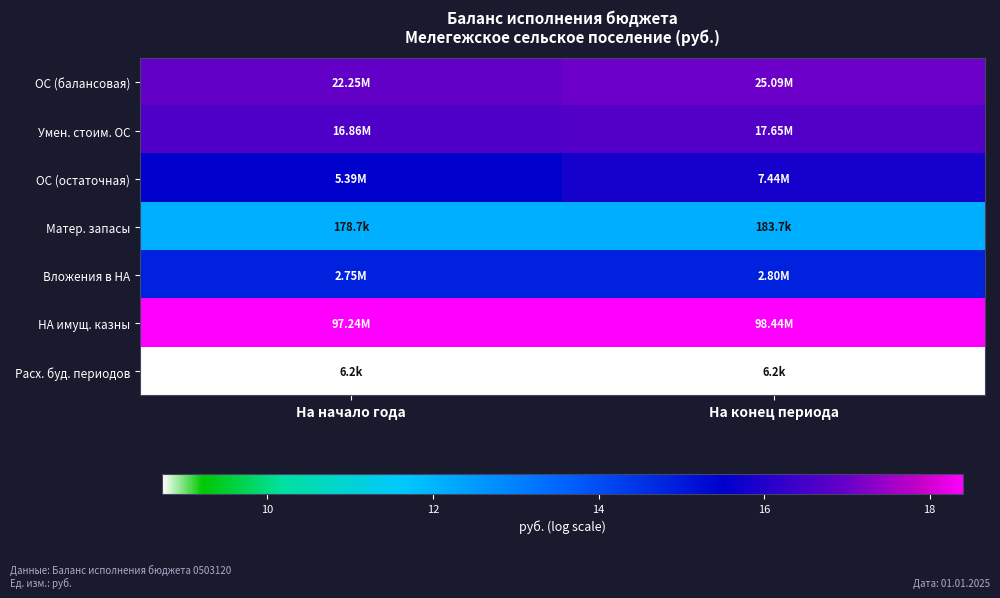

Which label corresponds to the smallest value in the chart?

На начало года